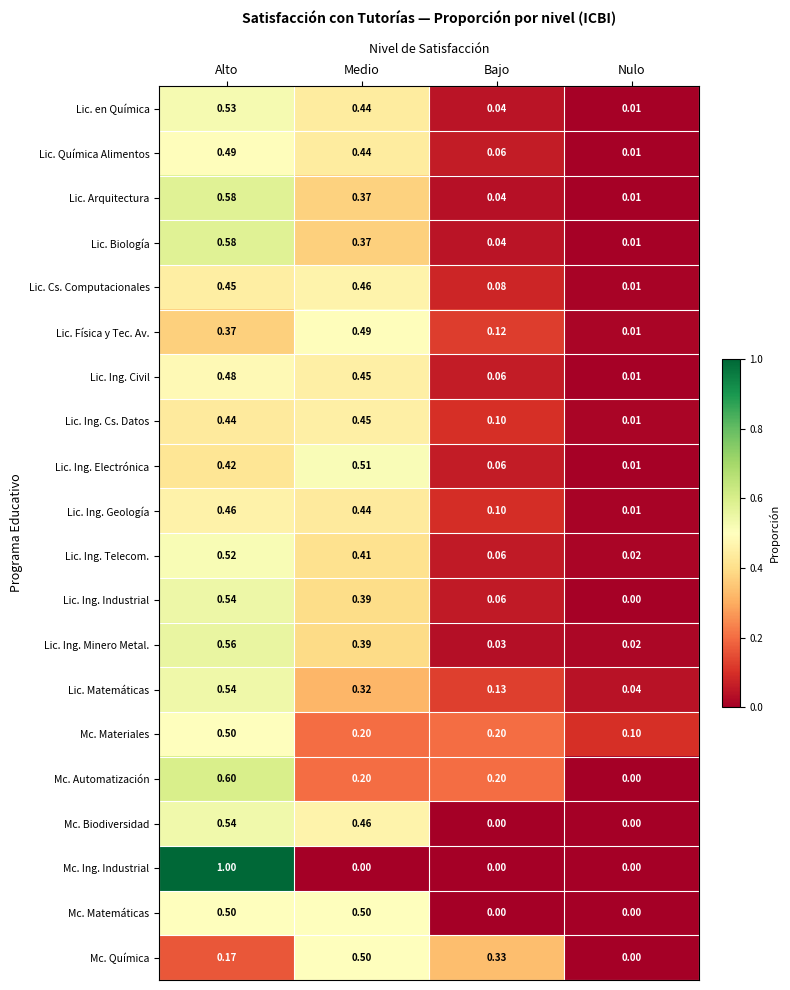

At which category does the chart reach its peak across all series?

Alto